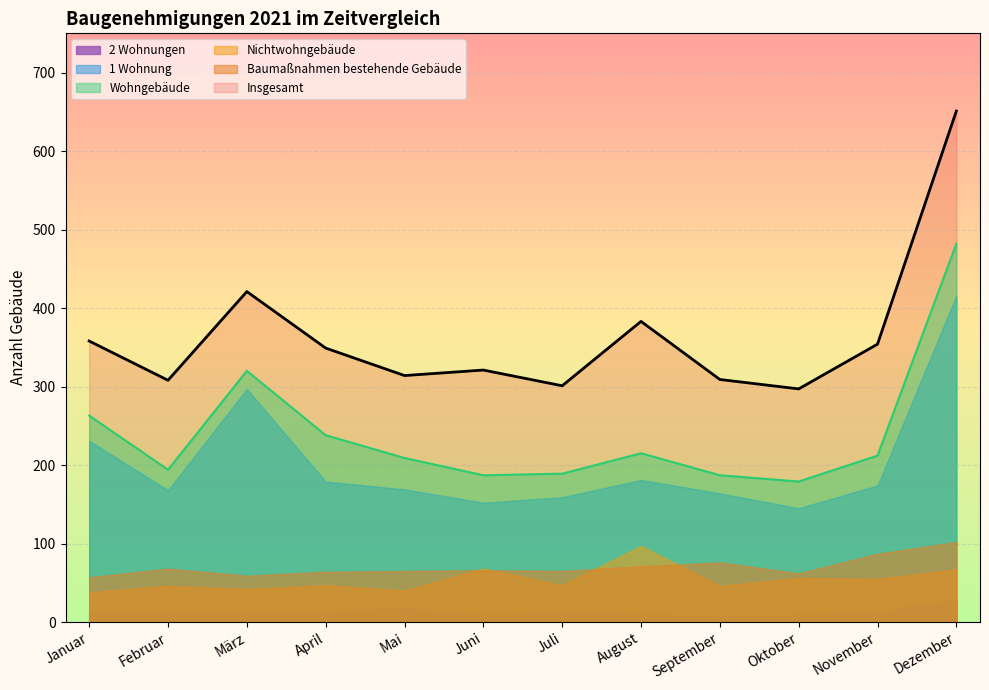

How many data points in 2 Wohnungen are above 13?

4